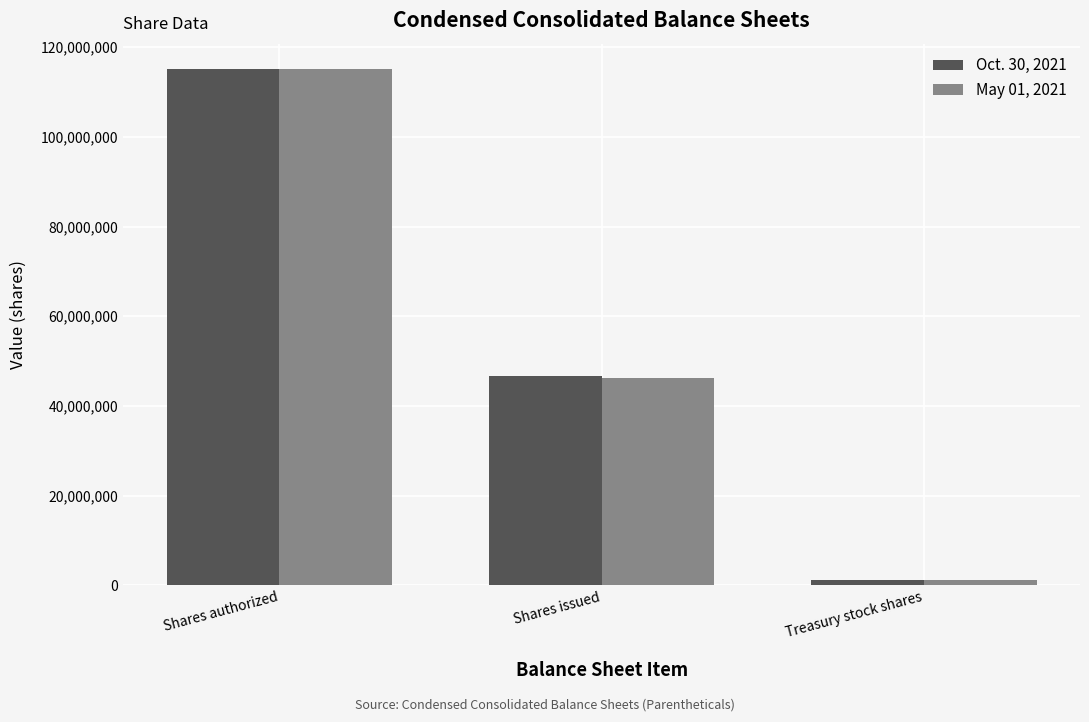

How many data points in May 01, 2021 are less than 46264576?

1